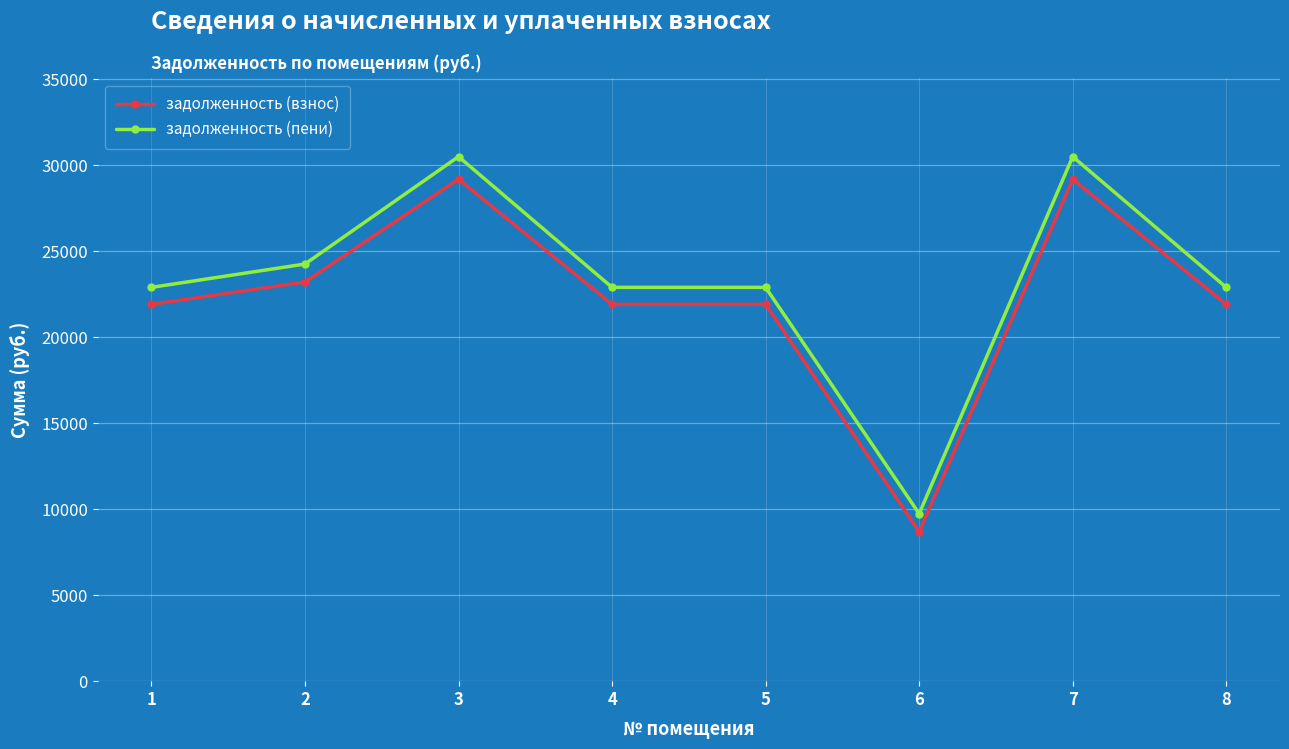

What are all the series names shown in the legend?

задолженность (взнос), задолженность (пени)